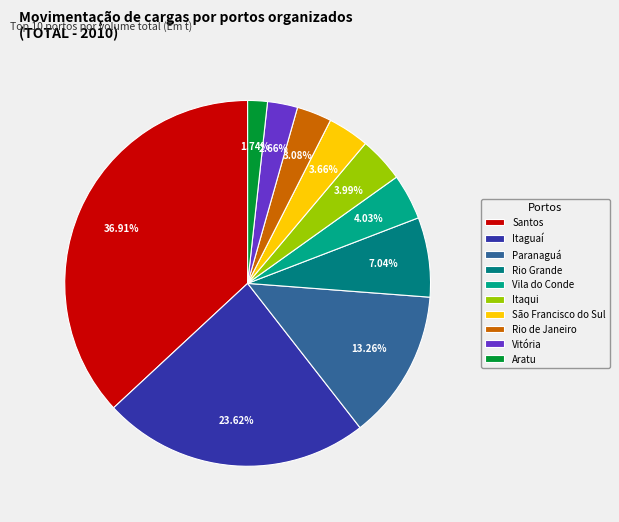

Is it true that Vitória is 3% of the pie?

True